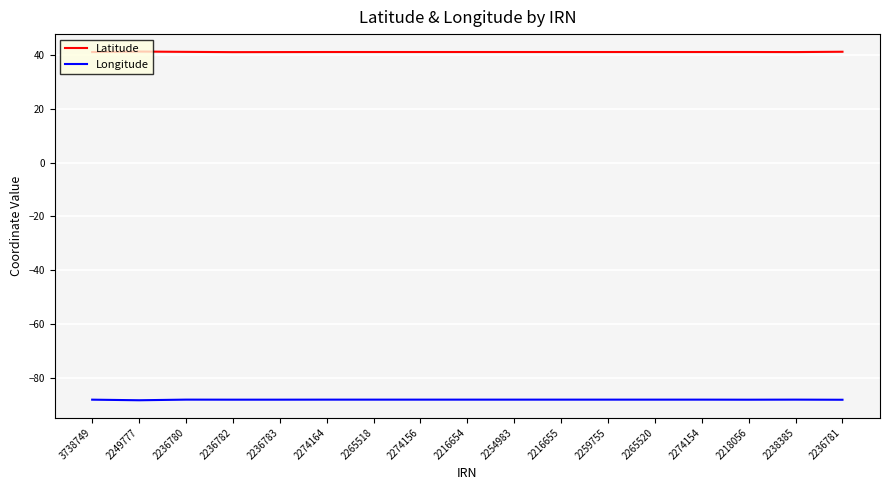

Is the value of Latitude at 2274156 greater than the value of Longitude at 2274154?

Yes